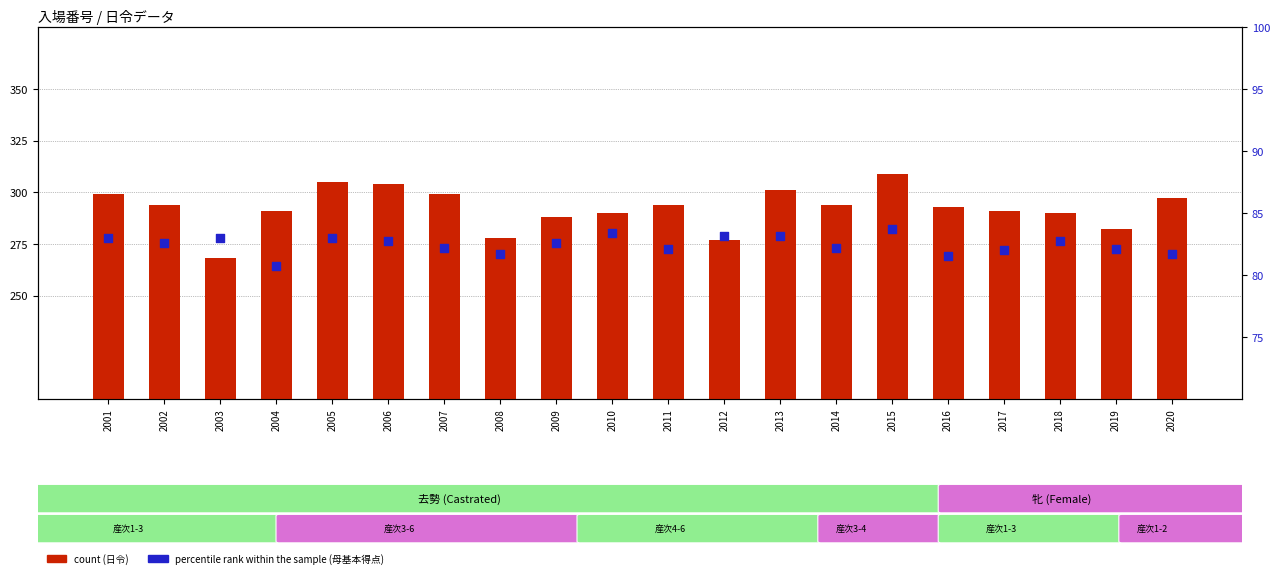

Which series has the largest Y range (max minus min)?

count